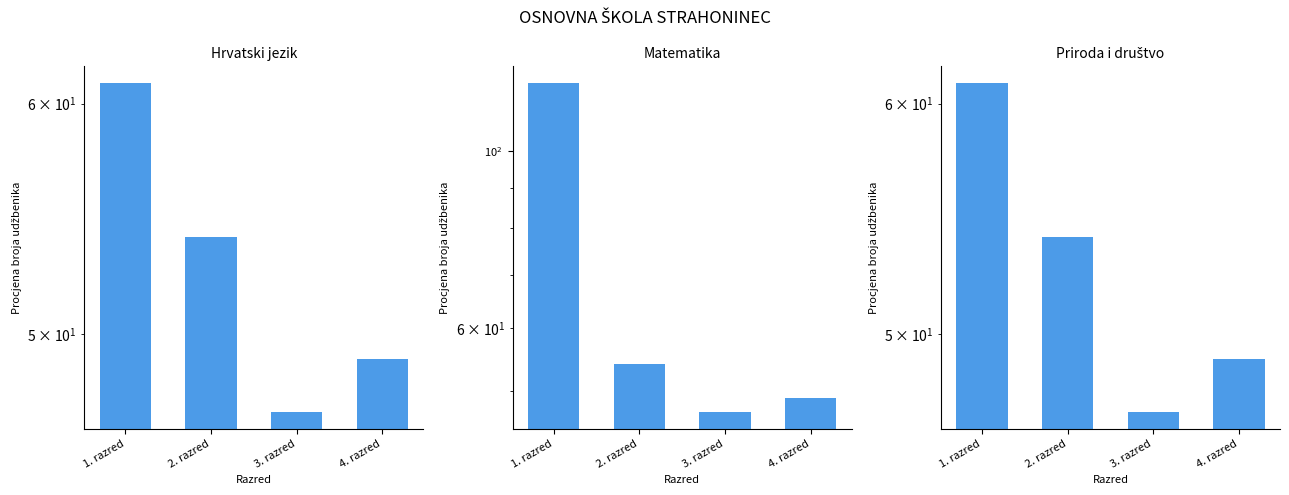

Does the chart contain stacked bars?

No